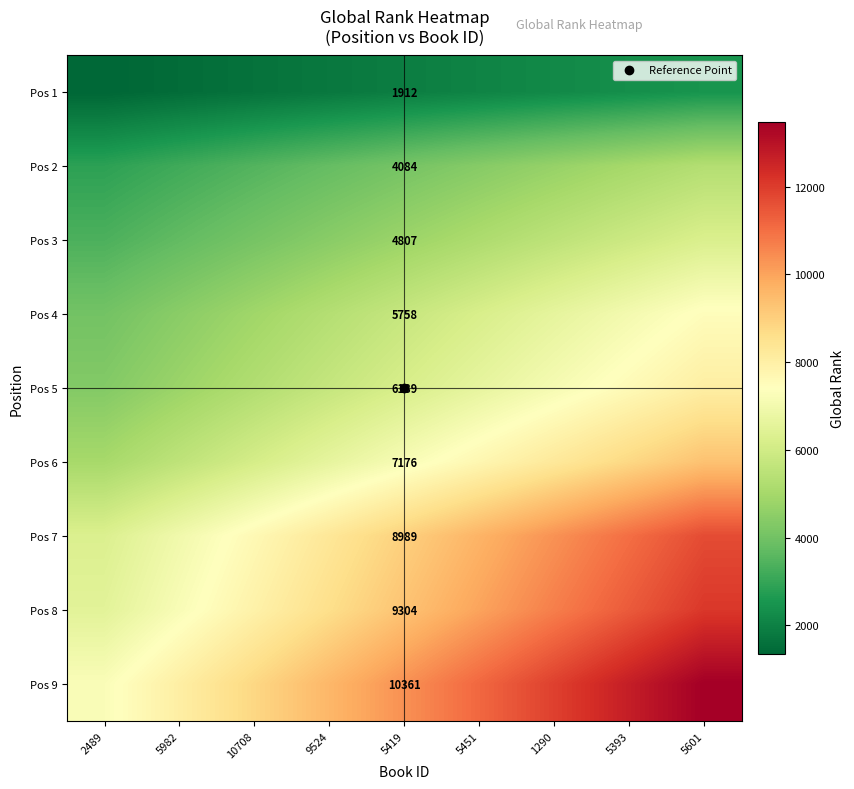

Rank the categories by Pos 8 value from lowest to highest.

2489, 5982, 10708, 9524, 5419, 5451, 1290, 5393, 5601